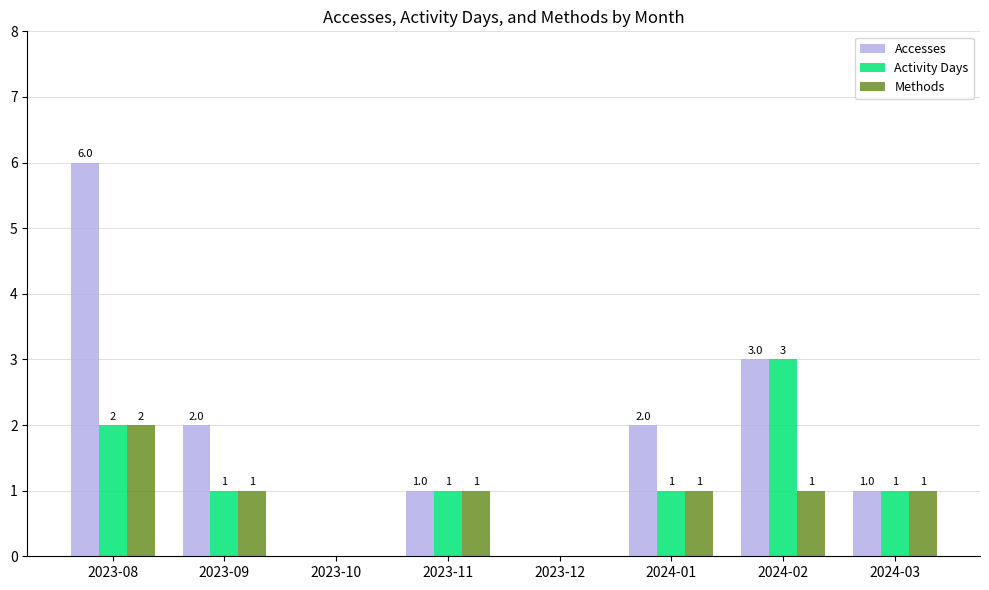

True or false: Activity Days has a value of 0 at 2023-09.

False